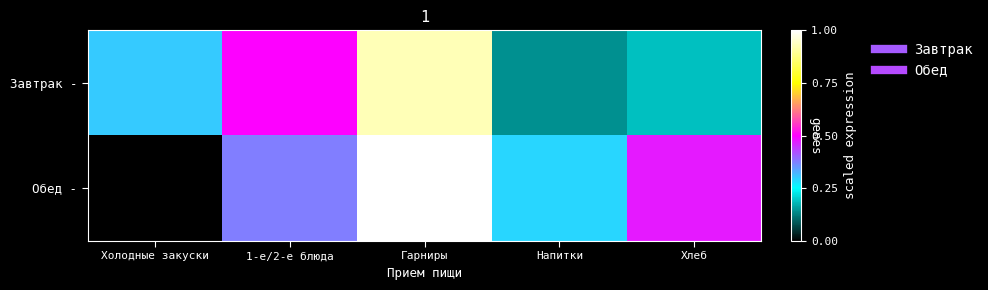

At which category does the chart reach its minimum across all series?

Холодные закуски